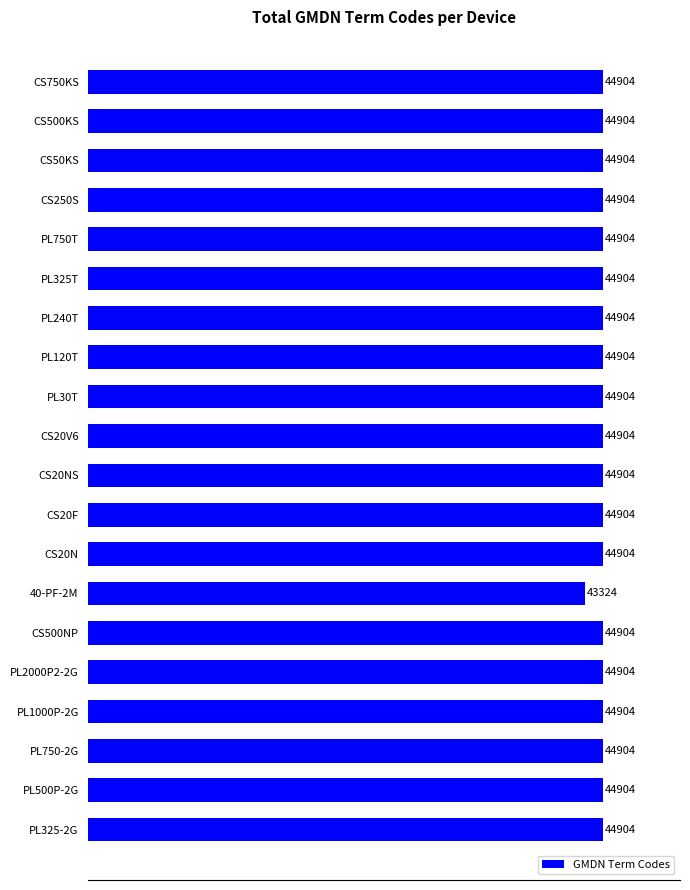

Reading top to bottom, what are all the values shown in this chart?

44904	44904	44904	44904	44904	44904	44904	44904	44904	44904	44904	44904	44904	43324	44904	44904	44904	44904	44904	44904